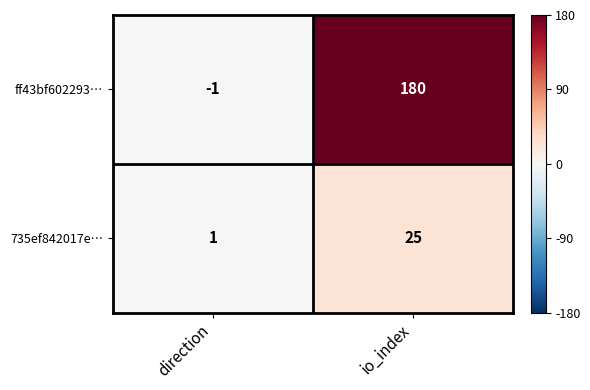

Is it true that 735ef842017e… equals 1 at direction?

True